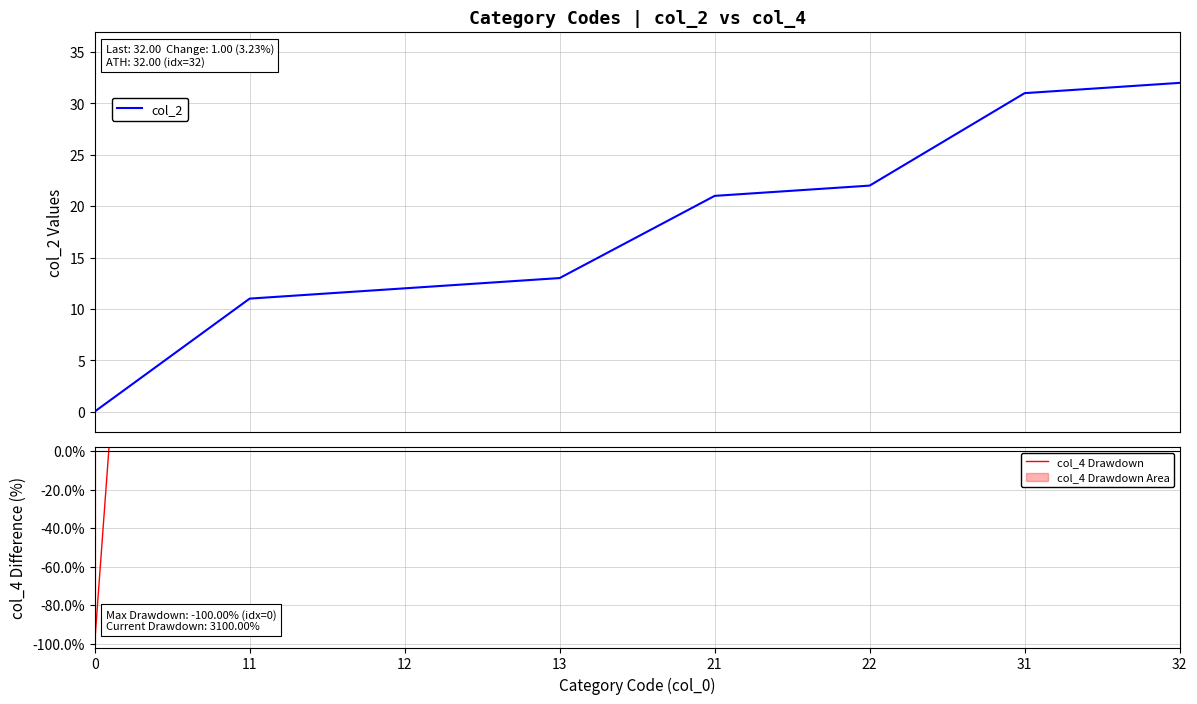

What is the difference between the second highest and minimum values in the col_4 Drawdown series?

3100